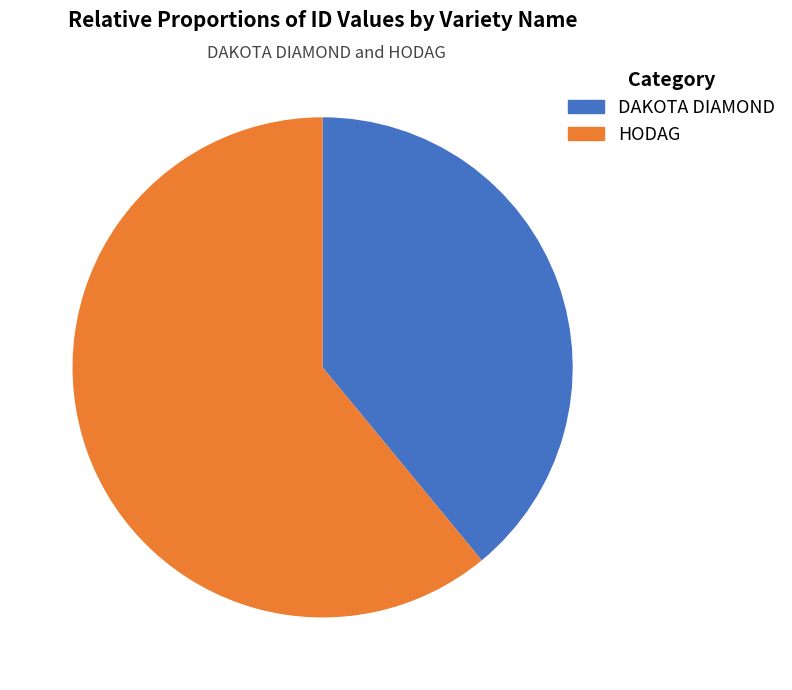

The HODAG slice represents 70% of the pie. True or false?

False